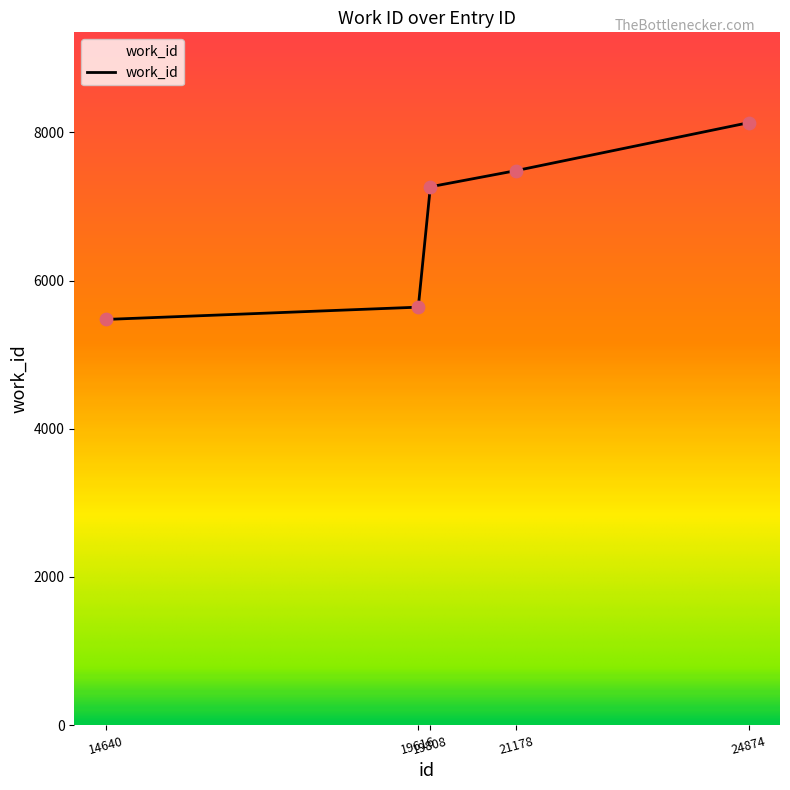

What is the ratio of the value at 24874 to the value at 19808?

1.1